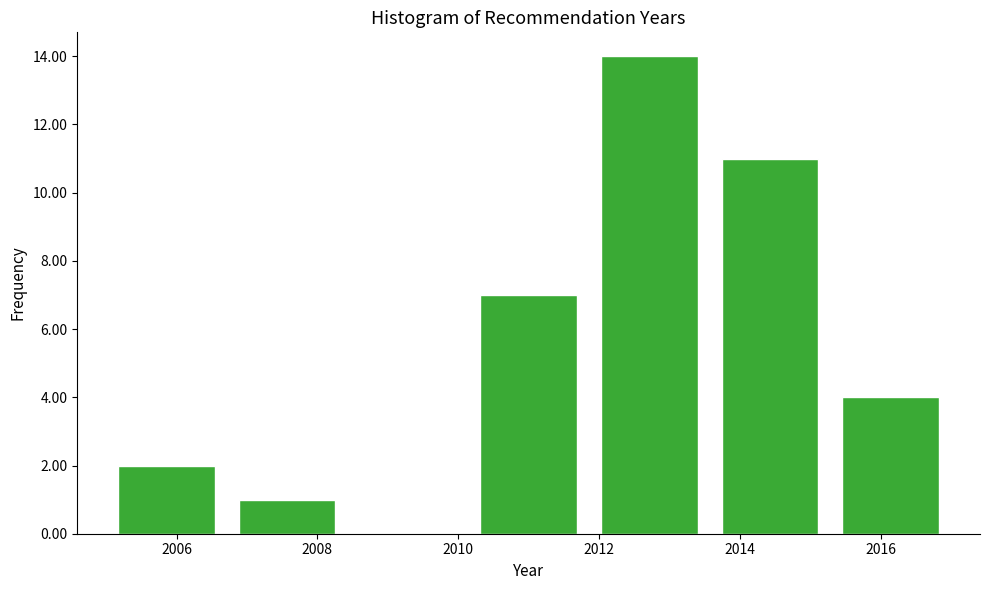

What is the height of the bar covering 2015.2 to 2017.0 on the x-axis? Neither the bar edges nor the heights are printed on the chart, so give them approximately, as read against the axes.

4